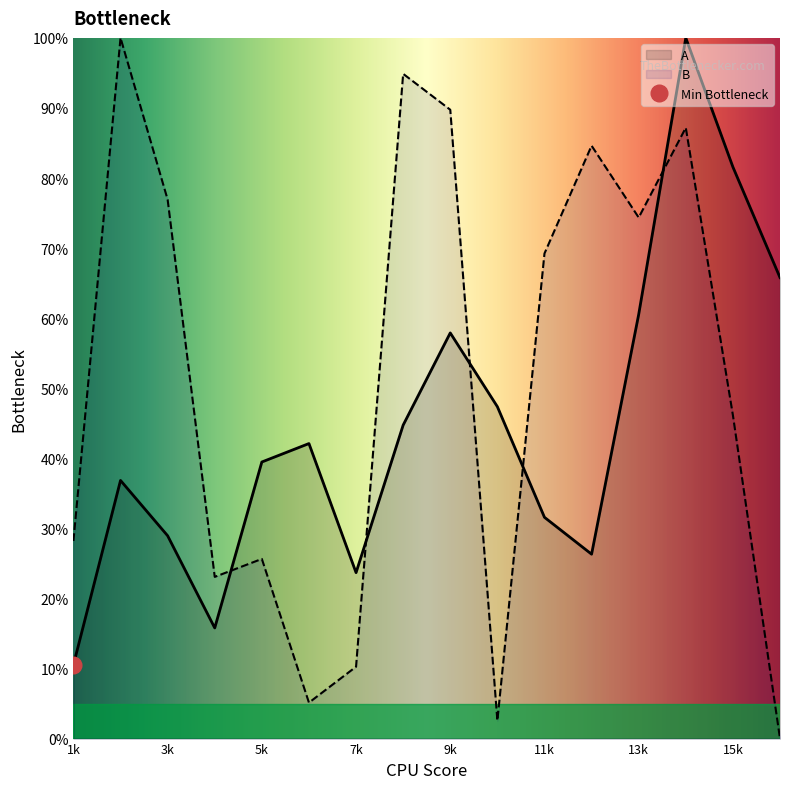

How many interior local peaks does the B_left series have?

5